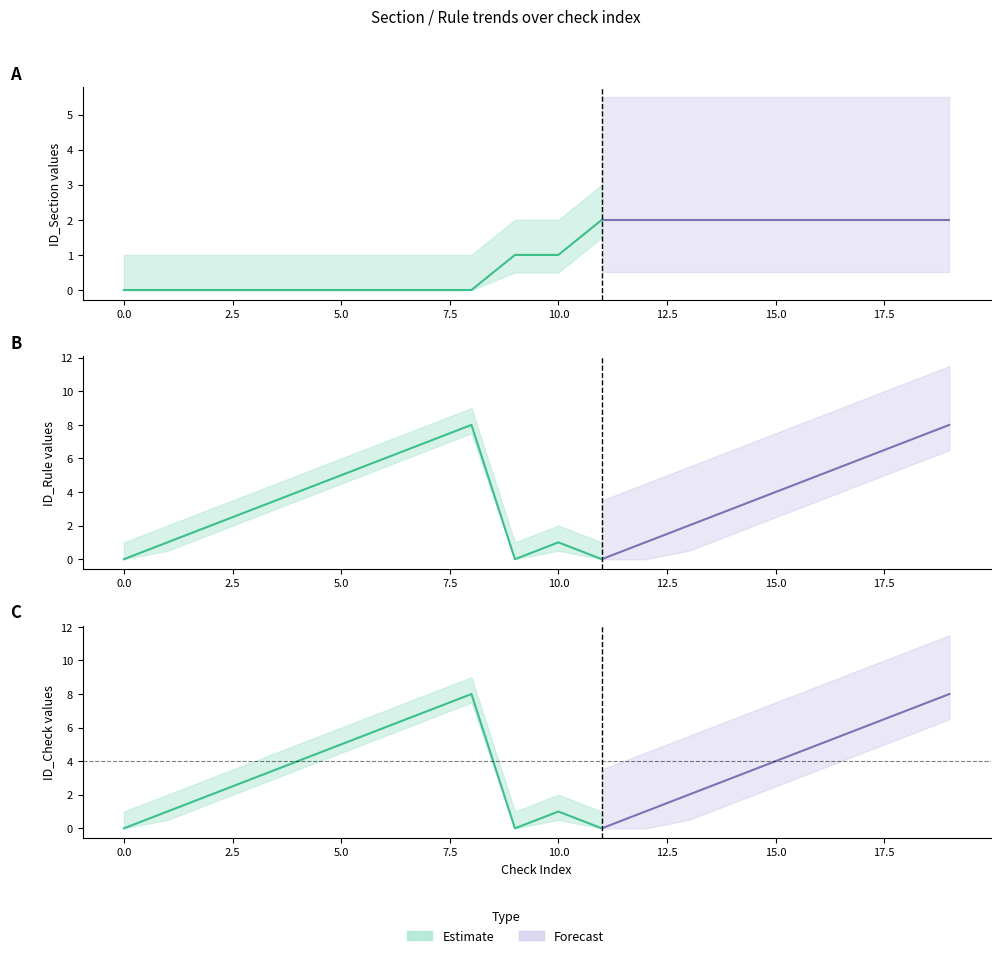

How many data points in ID_Rule are less than 4?

10